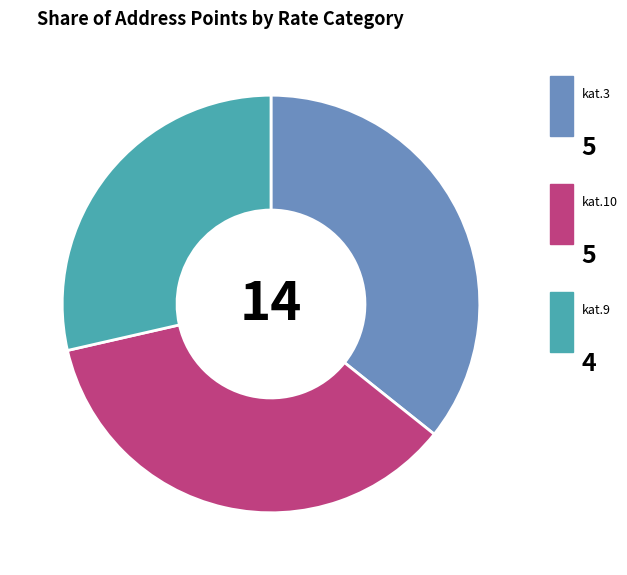

Does any single category account for the majority?

No